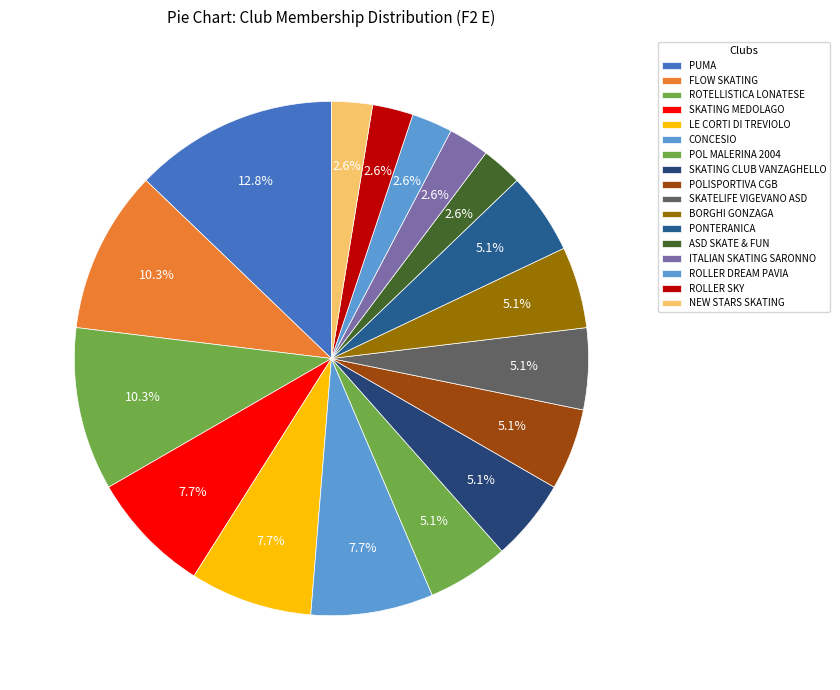

How many segments does this pie chart have?

17